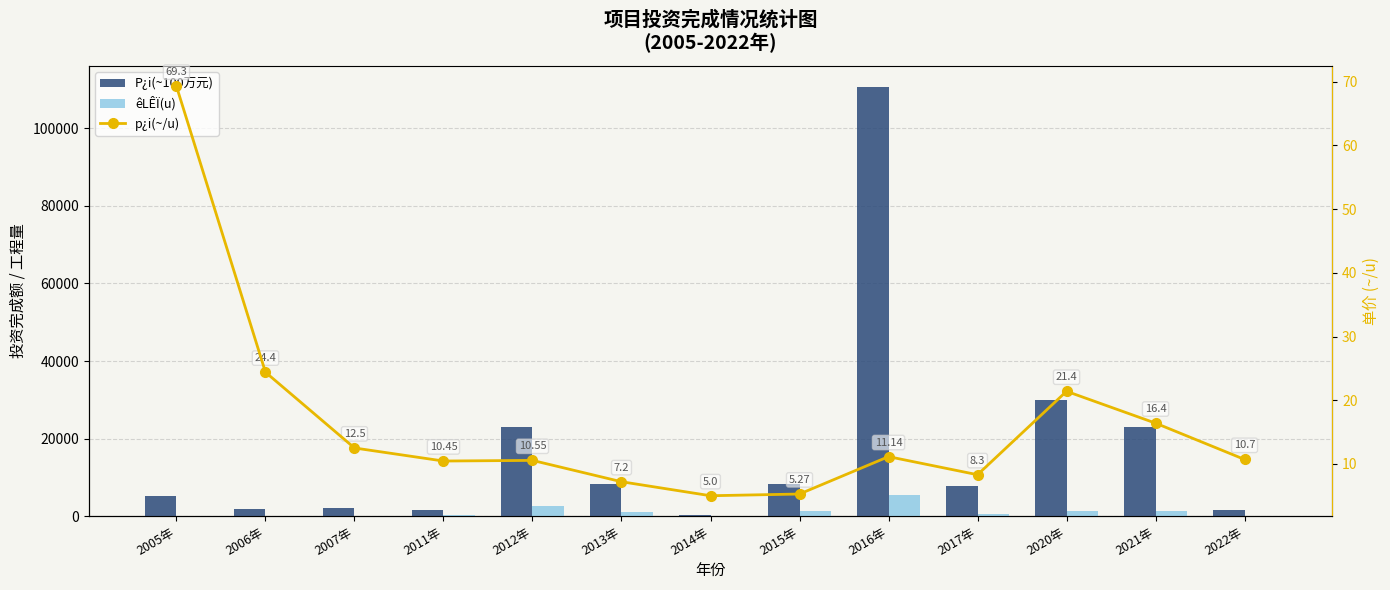

Rank the series by their maximum value, from highest to lowest.

P¿i(~100万元), êLÊÏ(u), p¿i(~/u)